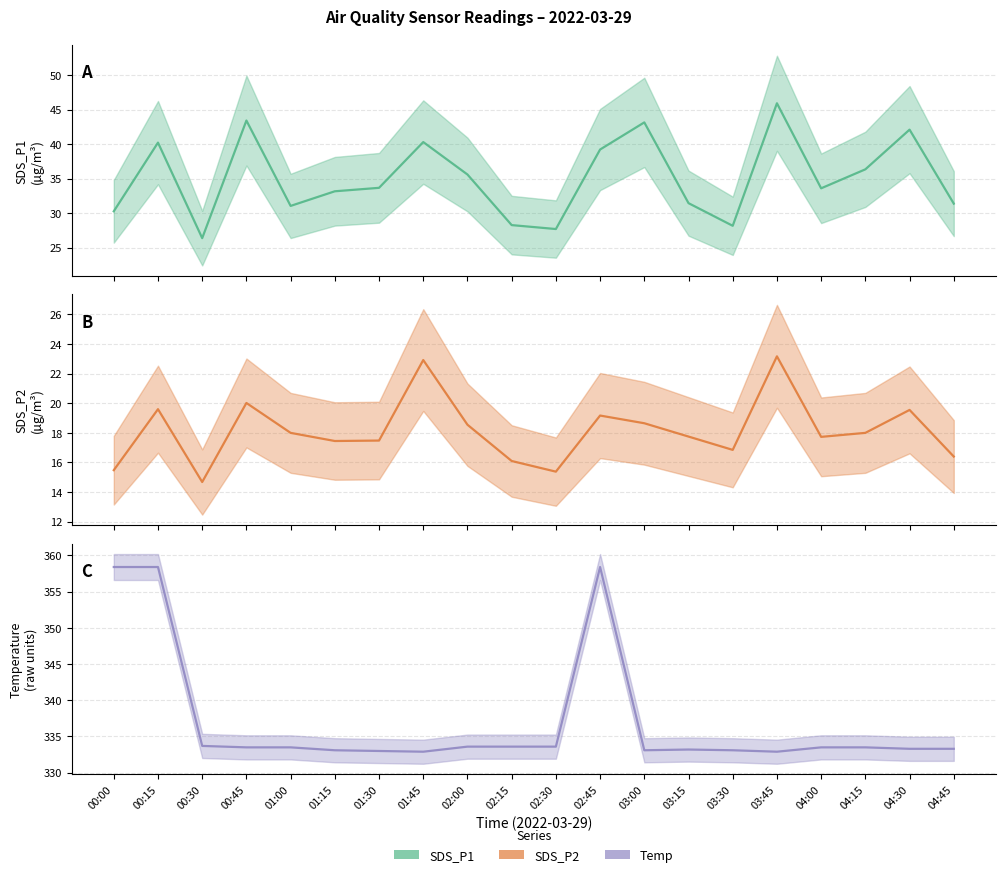

What is the sum of all Temp values?

6741.6